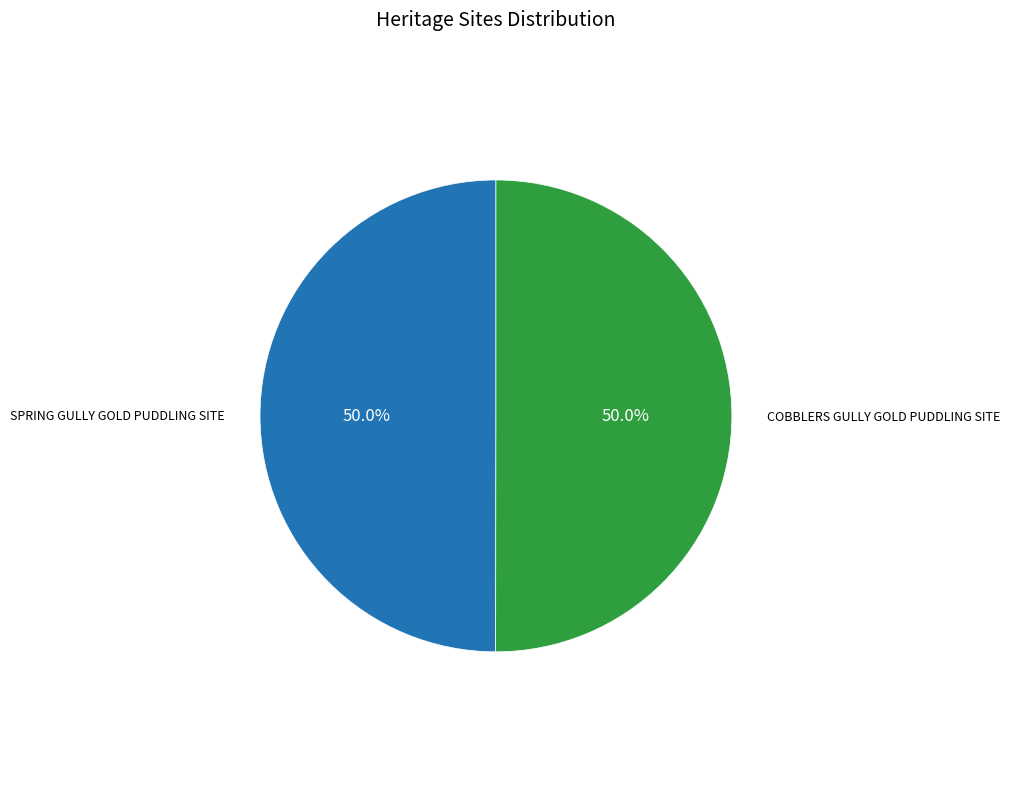

How many segments does this pie chart have?

2